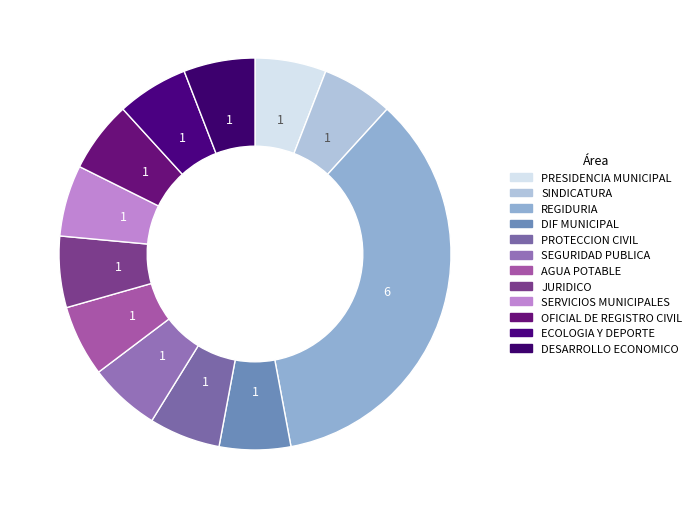

To the nearest percent, what is the difference between the PRESIDENCIA MUNICIPAL and REGIDURIA slice percentages?

29%